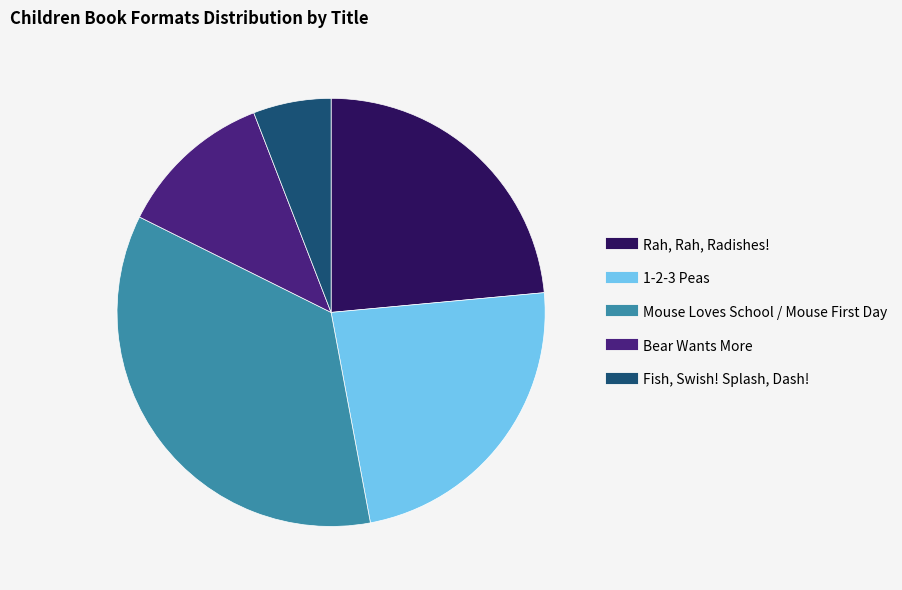

What is the largest slice in the pie chart?

Mouse Loves School / Mouse First Day